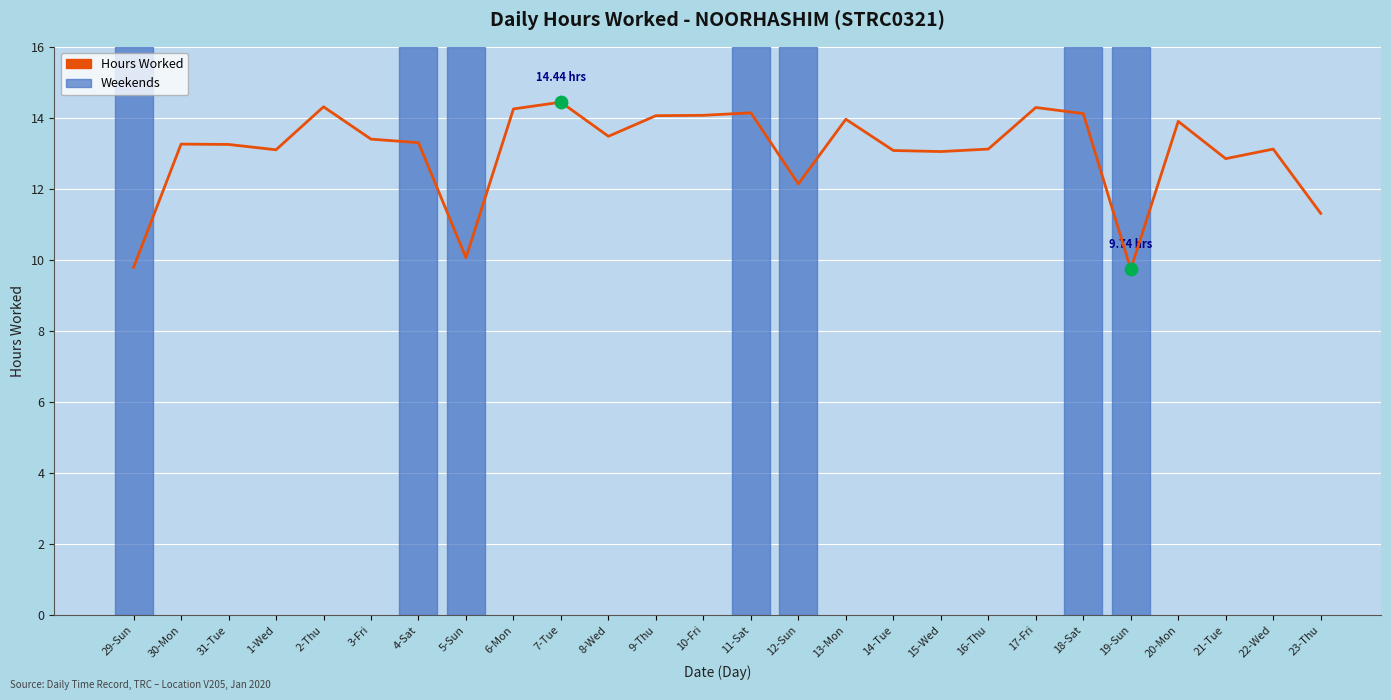

Which has a higher value, 5-Sun or 9-Thu?

9-Thu